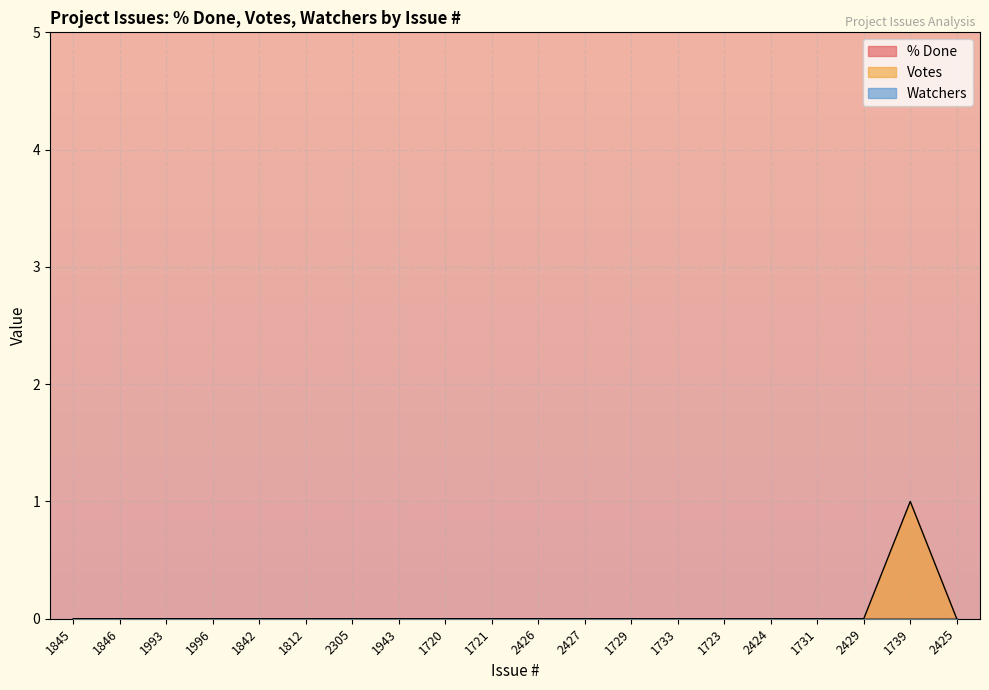

What is the label of the 6th point from the left?

1812